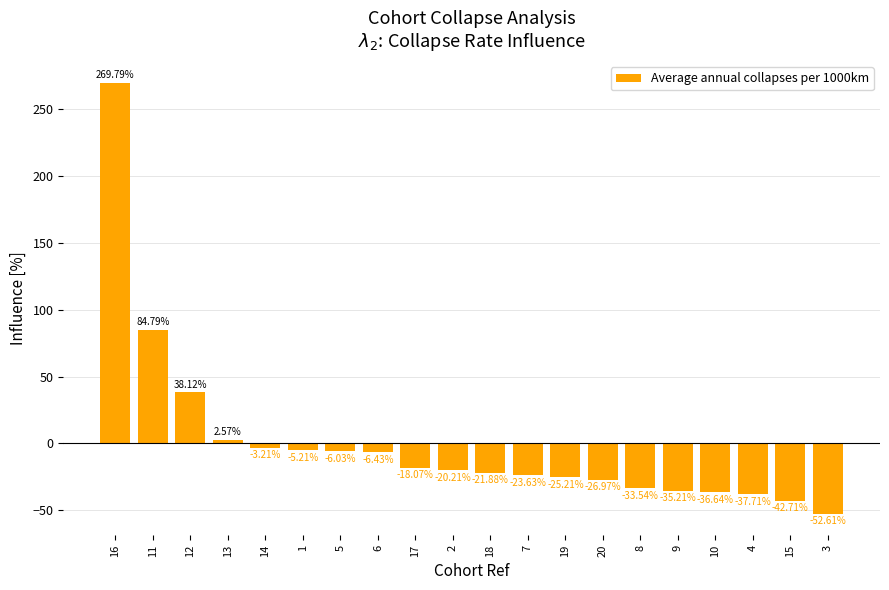

What is the difference between the maximum and minimum values?

322.4